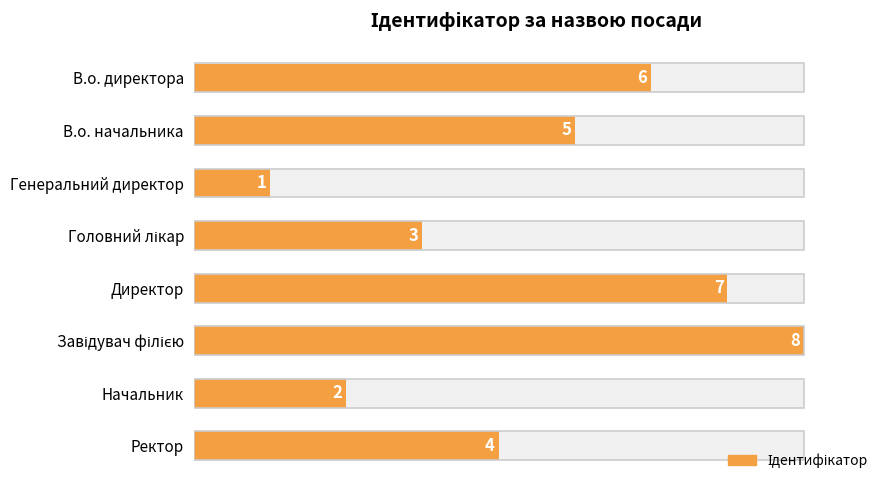

What is the difference between the maximum and minimum values?

7